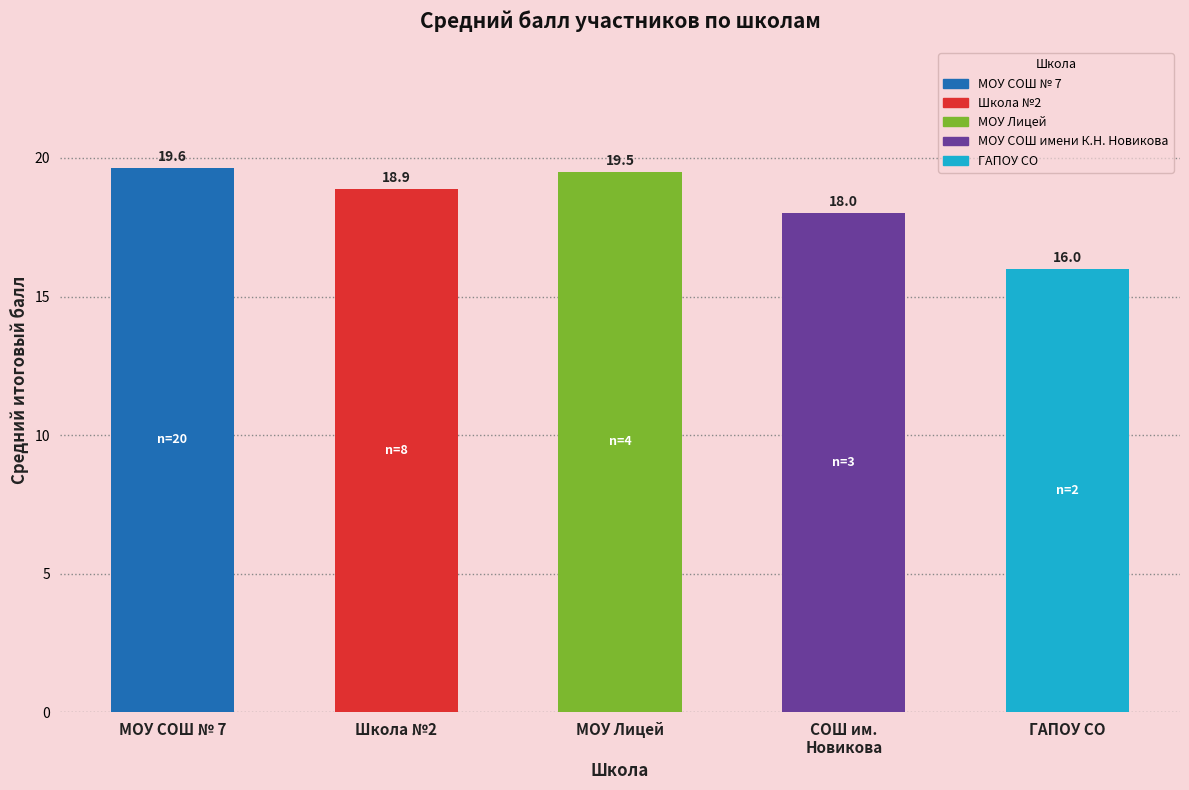

Is it true that the value at Школа №2 is 33.2?

False